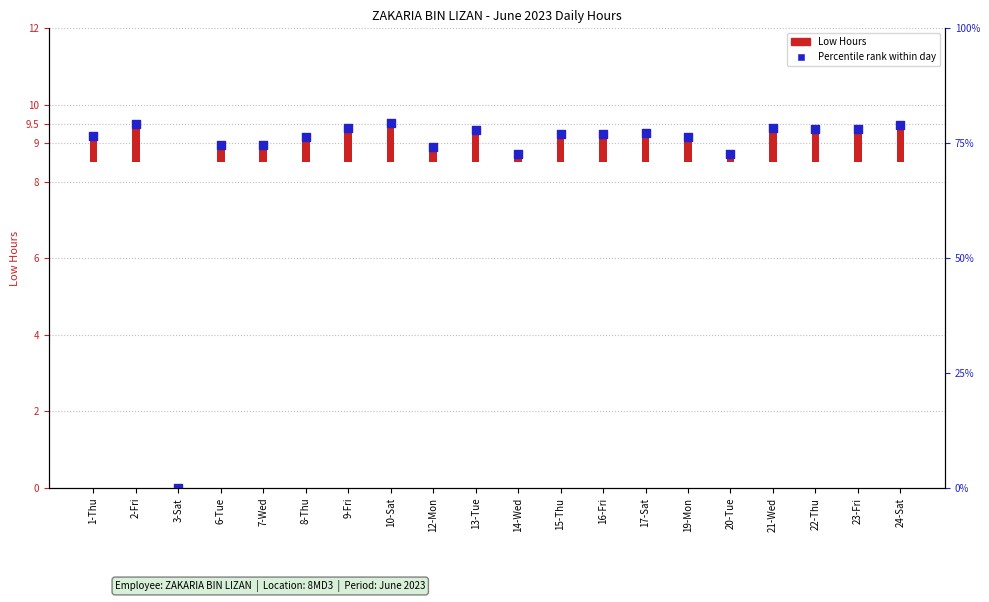

Which series contains the lowest Y value?

Low Hours